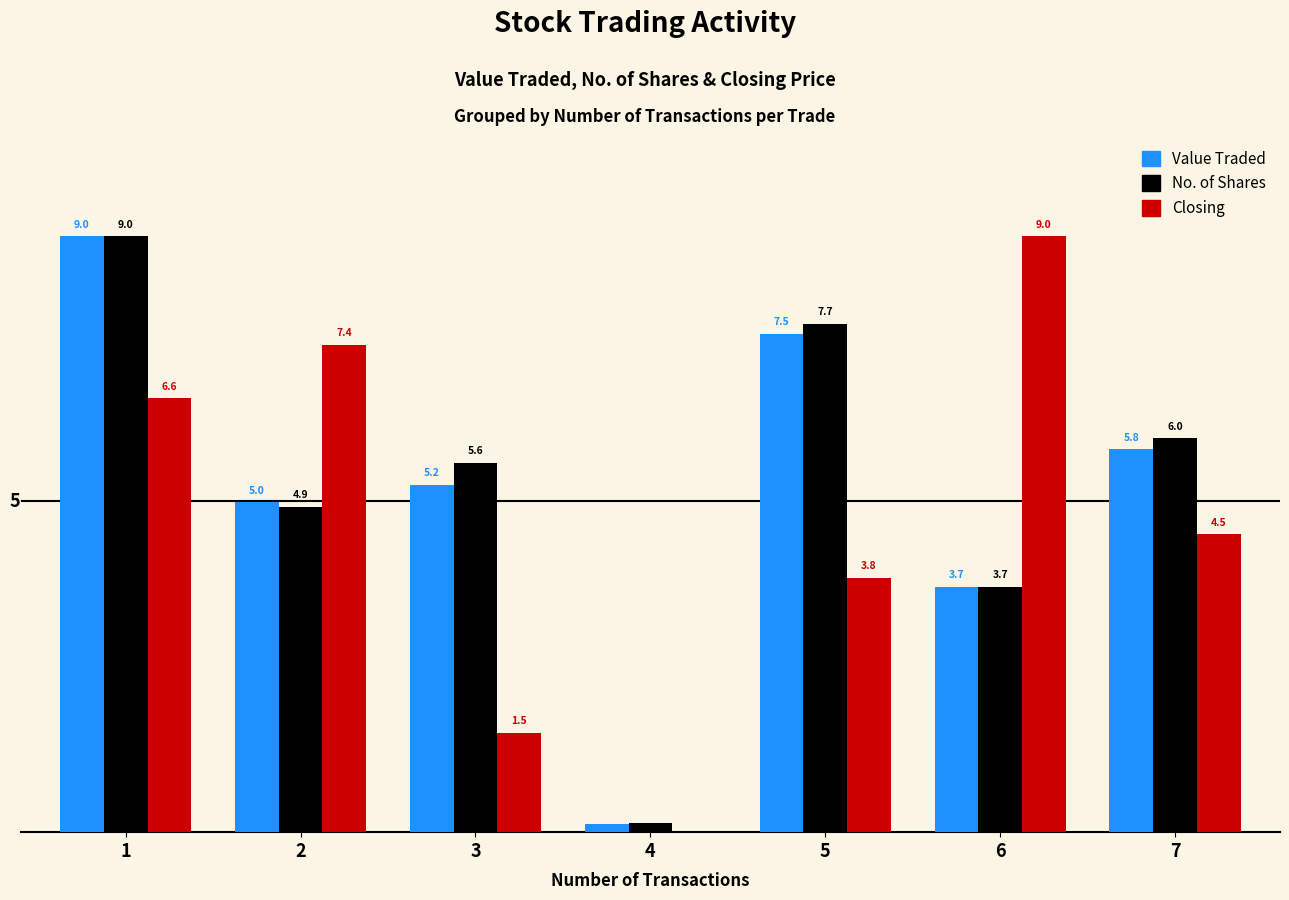

Between 1 and 5, which series saw the biggest shift?

Closing